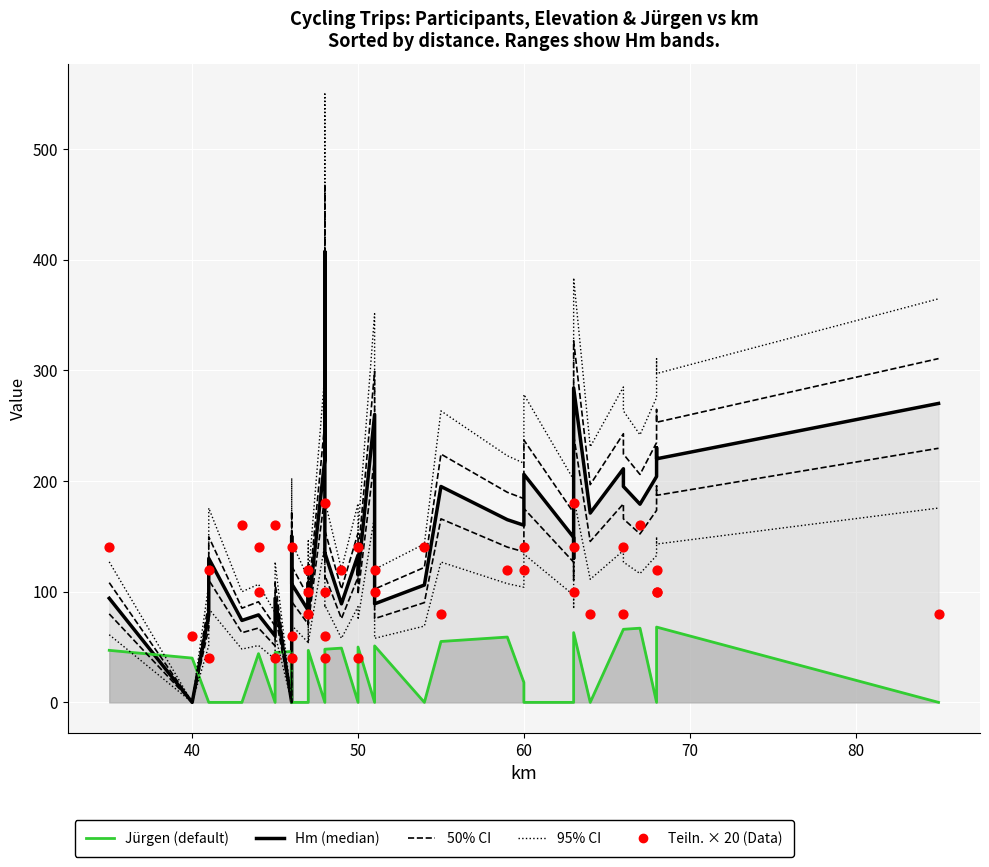

At how many categories does at least one series exceed 176?

14